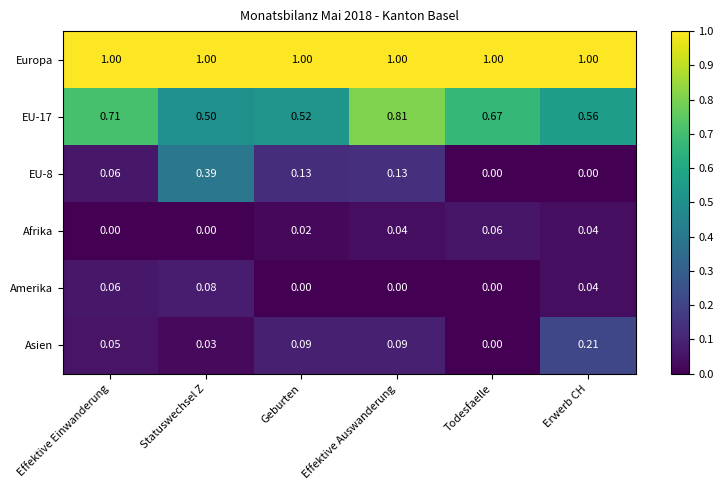

What is the total value across all series at Effektive Auswanderung?

2.1